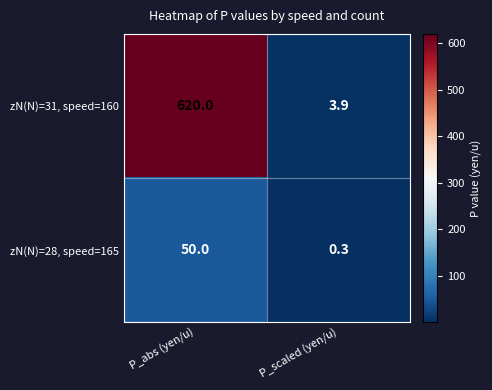

Is it true that zN(N)=28, speed=165 equals 0.5 at P_scaled (yen/u)?

False